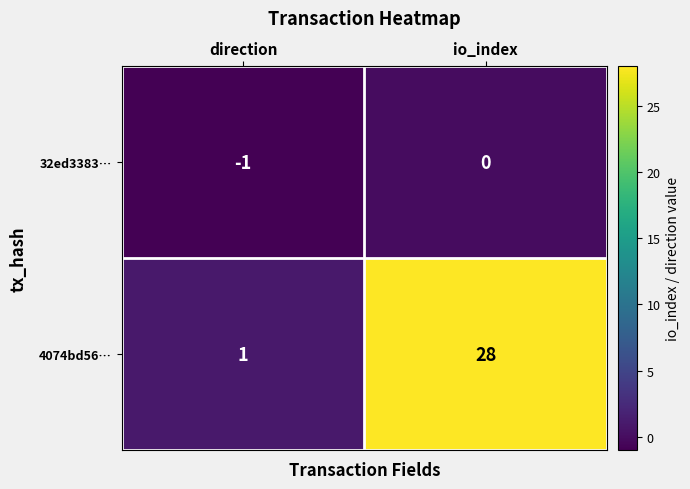

At which label does 32ed3383… reach its peak?

io_index